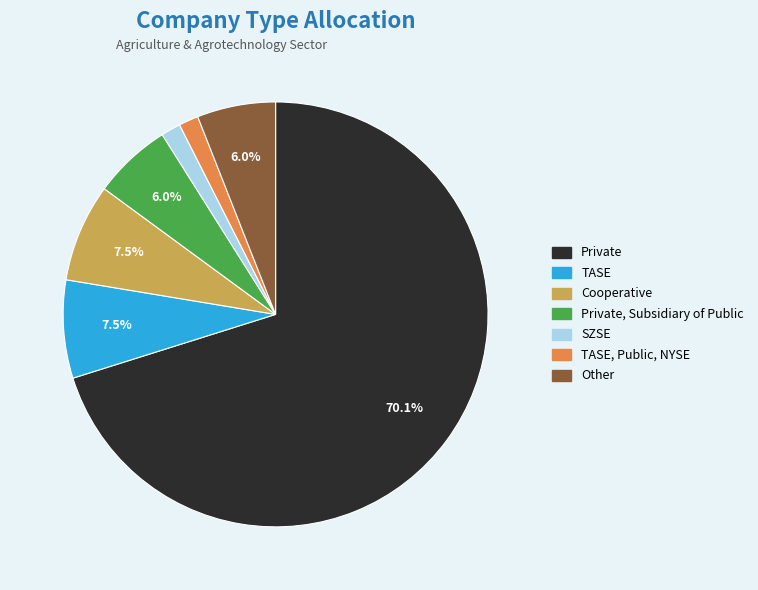

Is there any slice that represents more than half of the pie?

Yes